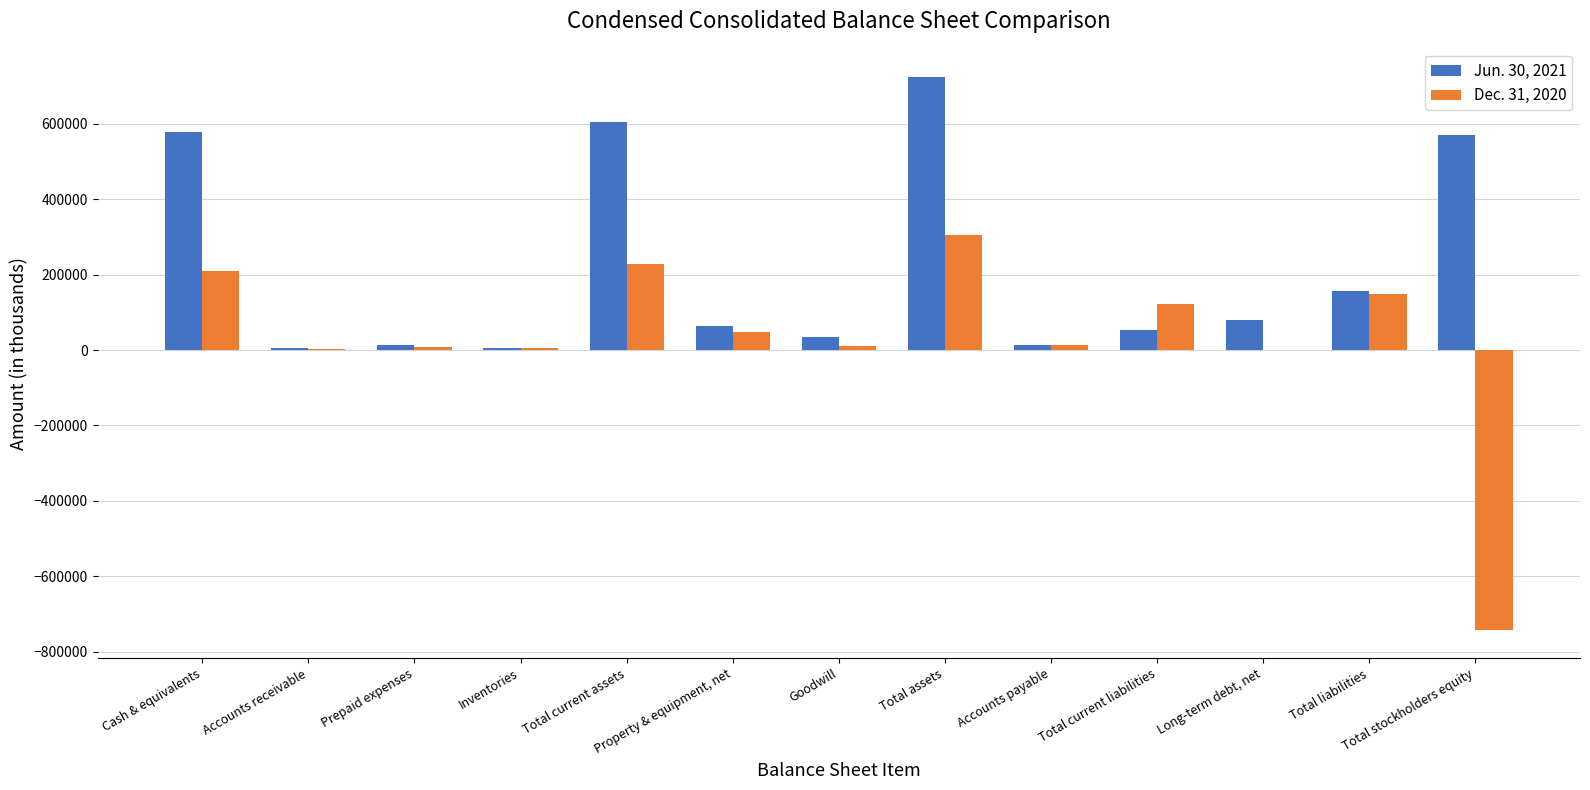

Which category has the highest value in the Dec. 31, 2020 series?

Total assets